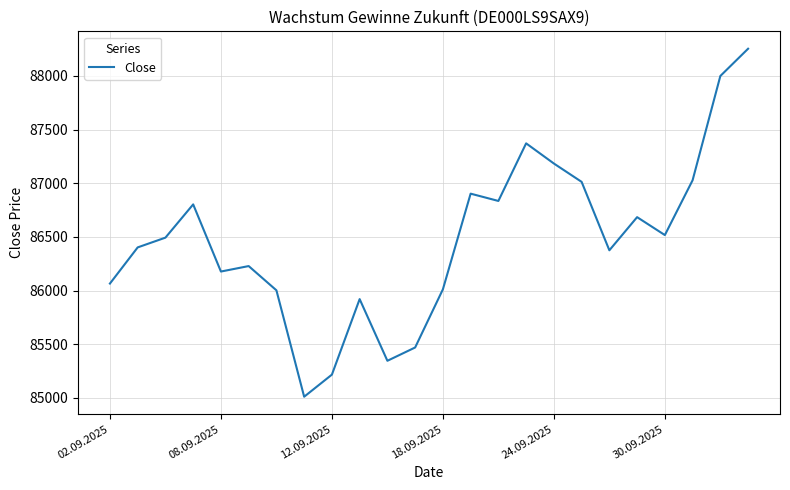

What is the difference between the maximum and minimum values?

3244